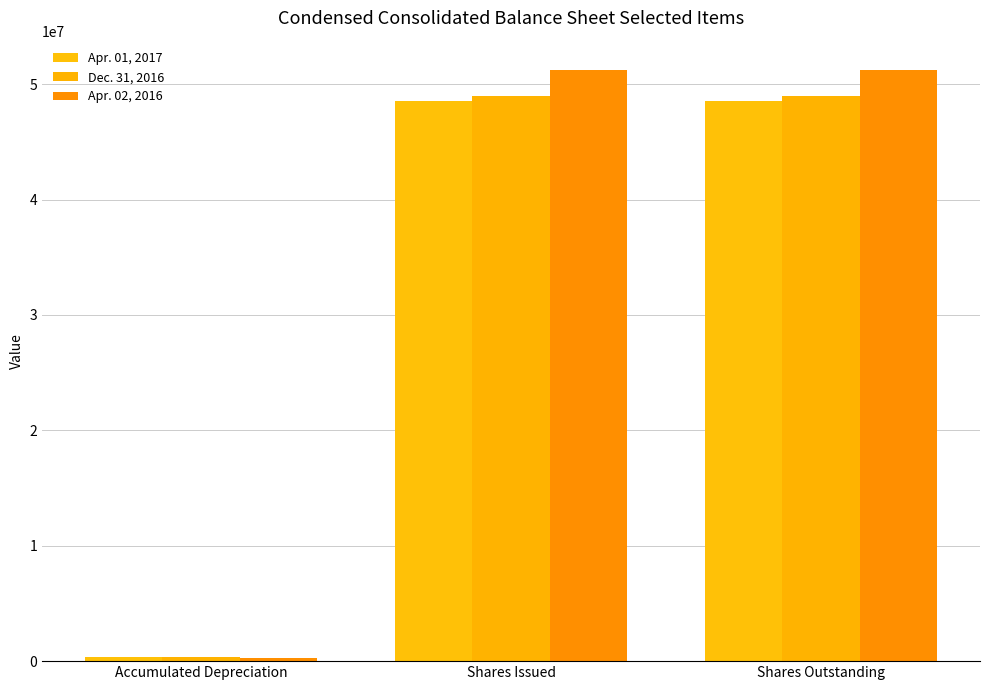

What is the total value across all series at Shares Issued?

148672482